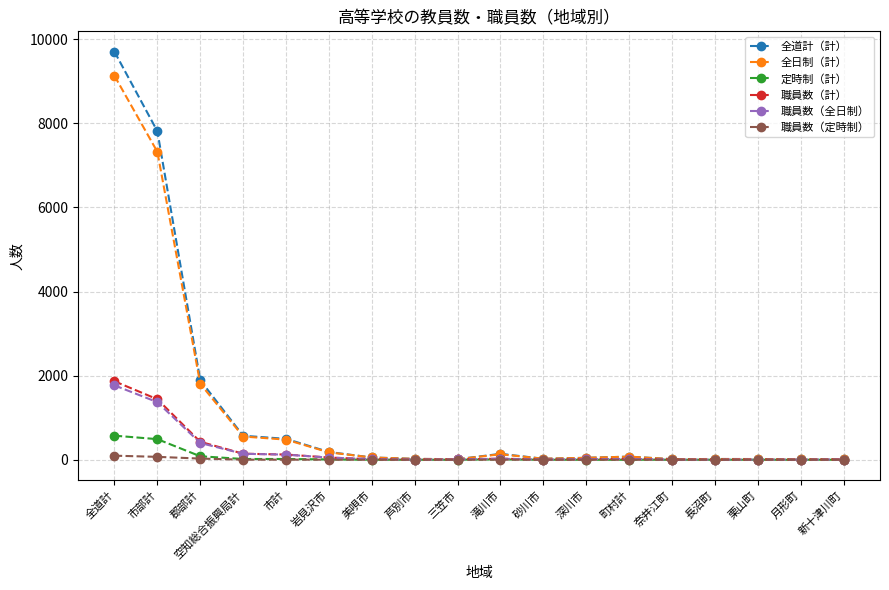

True or false: 職員数（計） has more than 0 interior local peaks.

True